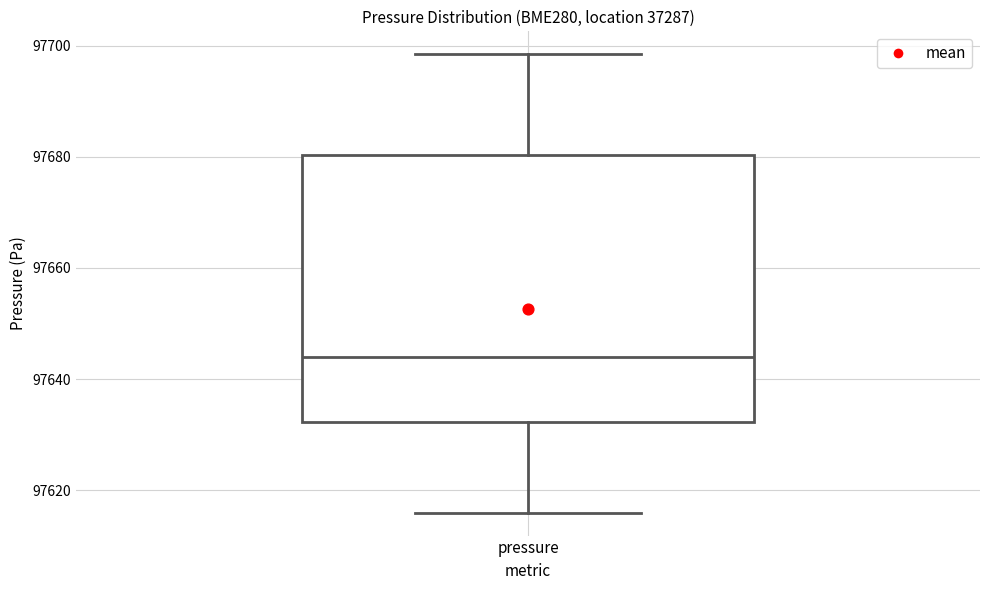

Transcribe this box plot: give where the median line is, the range the box spans, and where the two whiskers end, as read against the y-axis. The values are not printed on the chart, so give them approximately, as read against the axis.

median 97644, box 97632 to 97680, whiskers 97616 to 97698